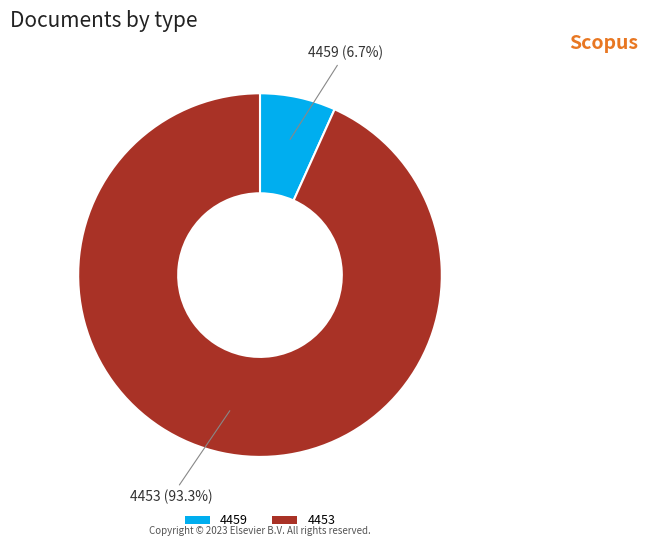

Which category has the smallest portion of the pie?

4459